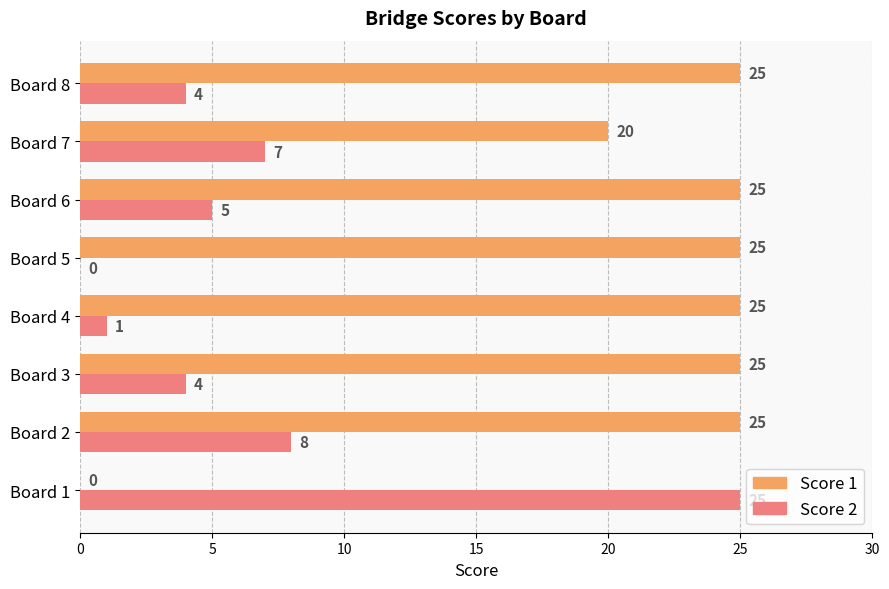

What is the sum of all Score 1 values?

170